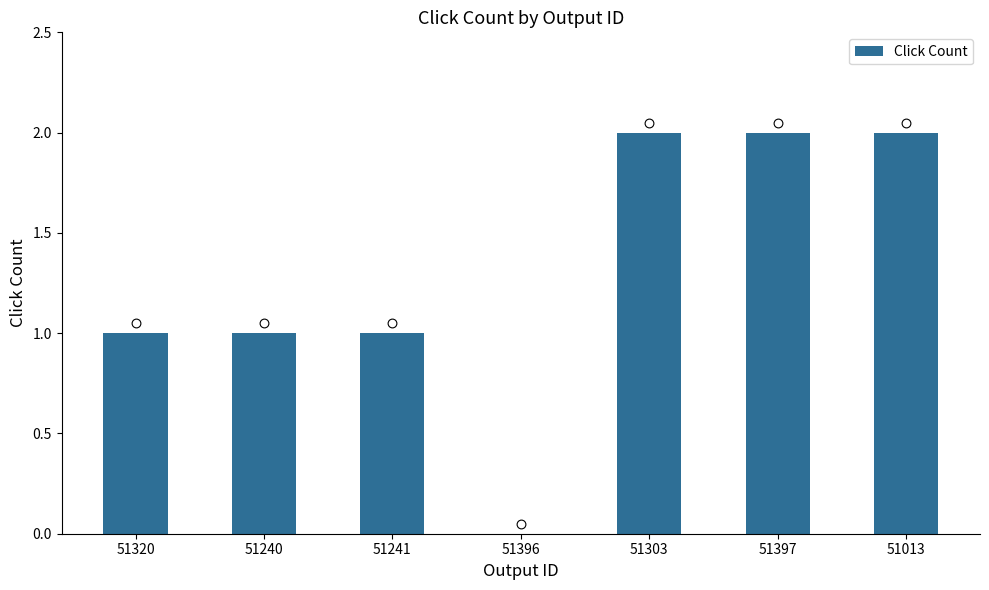

Approximately how many times larger is the value at 51320 compared to 51240?

1.0